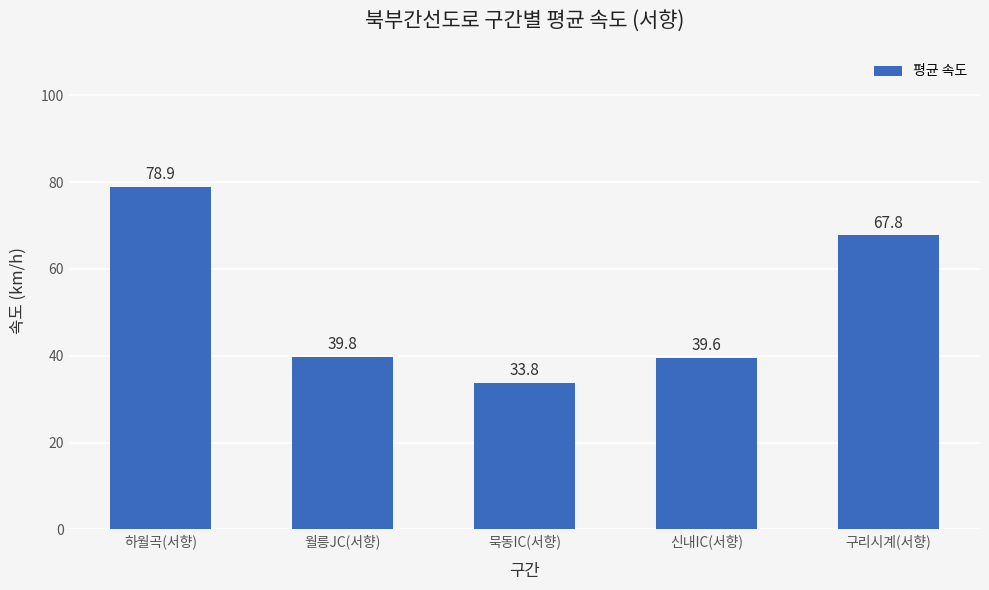

What is the smallest value displayed?

33.8